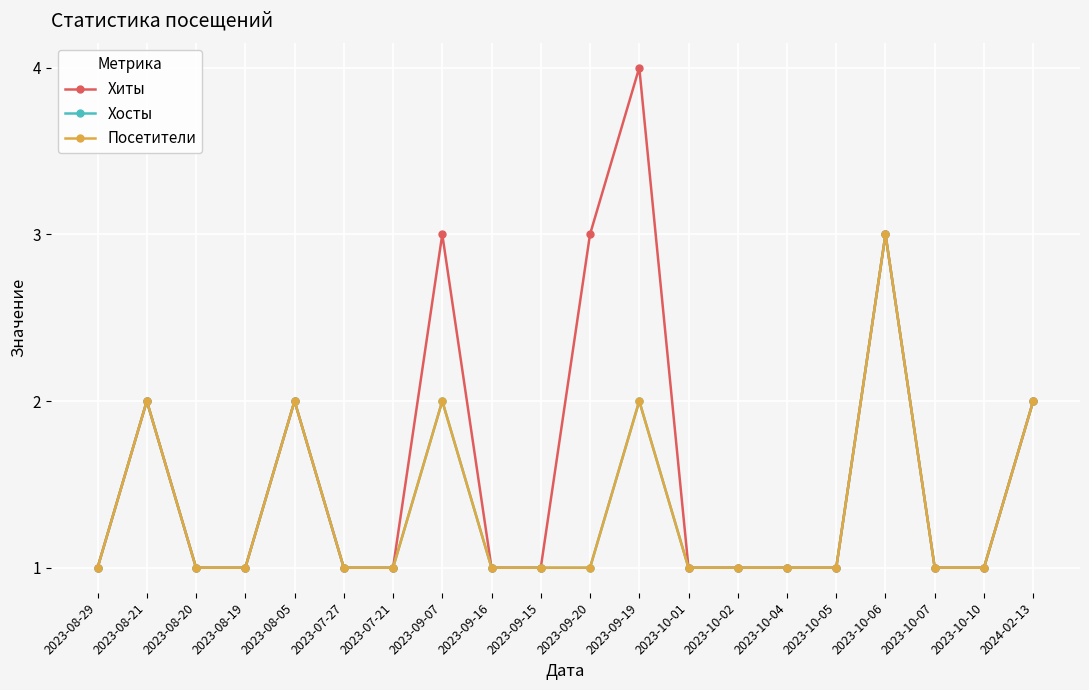

Is this an area chart (filled region under the line)?

No